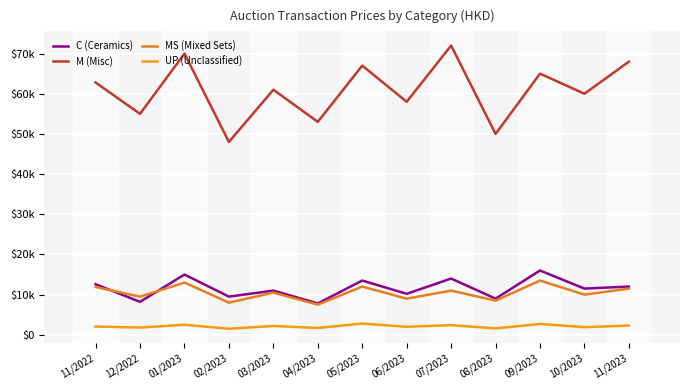

Which series has the widest spread of values?

M (Misc)